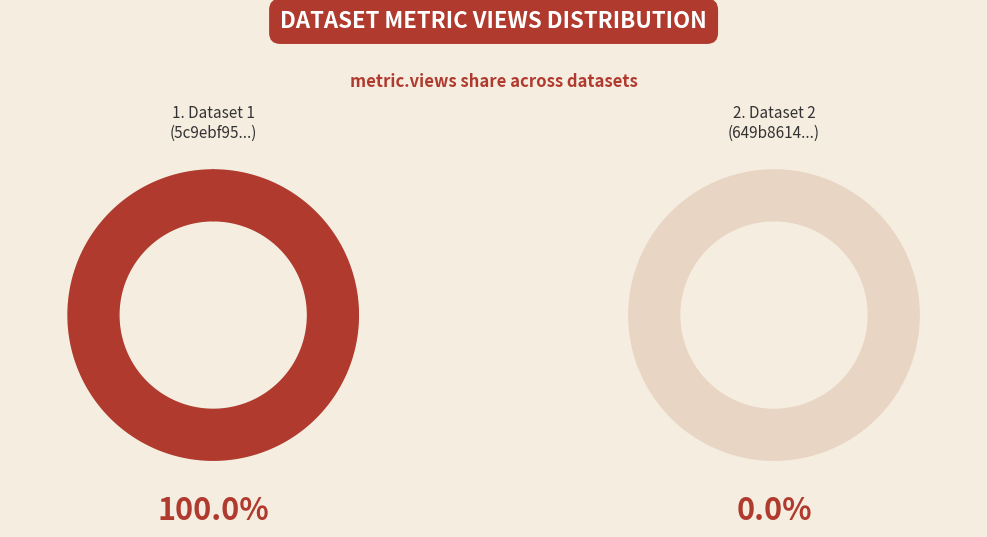

What percentage is the 5c9ebf95454ae305237ee6fa slice, to the nearest percent?

100%